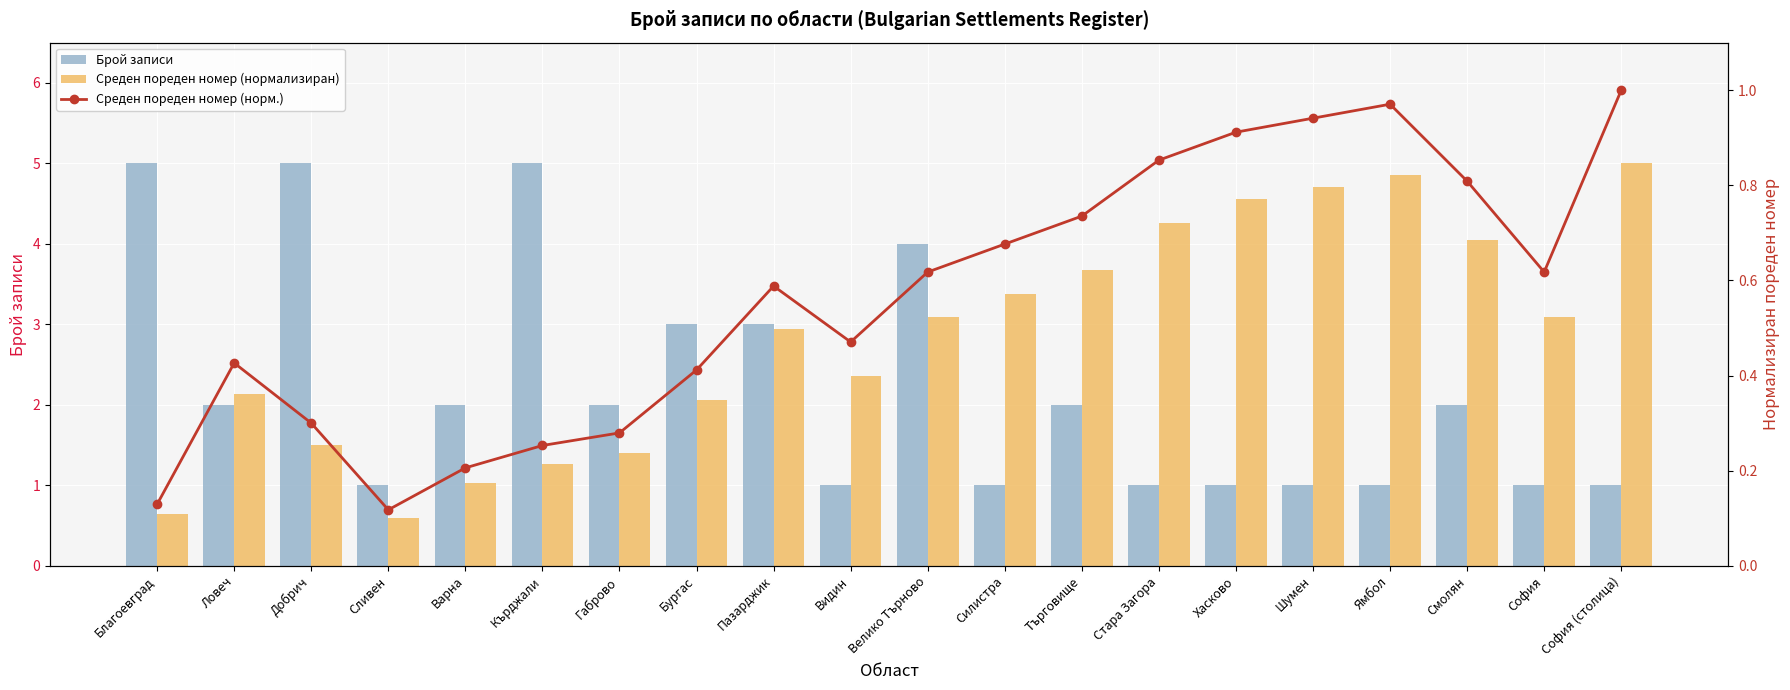

The value of Брой записи at Велико Търново is 6.2. True or false?

False